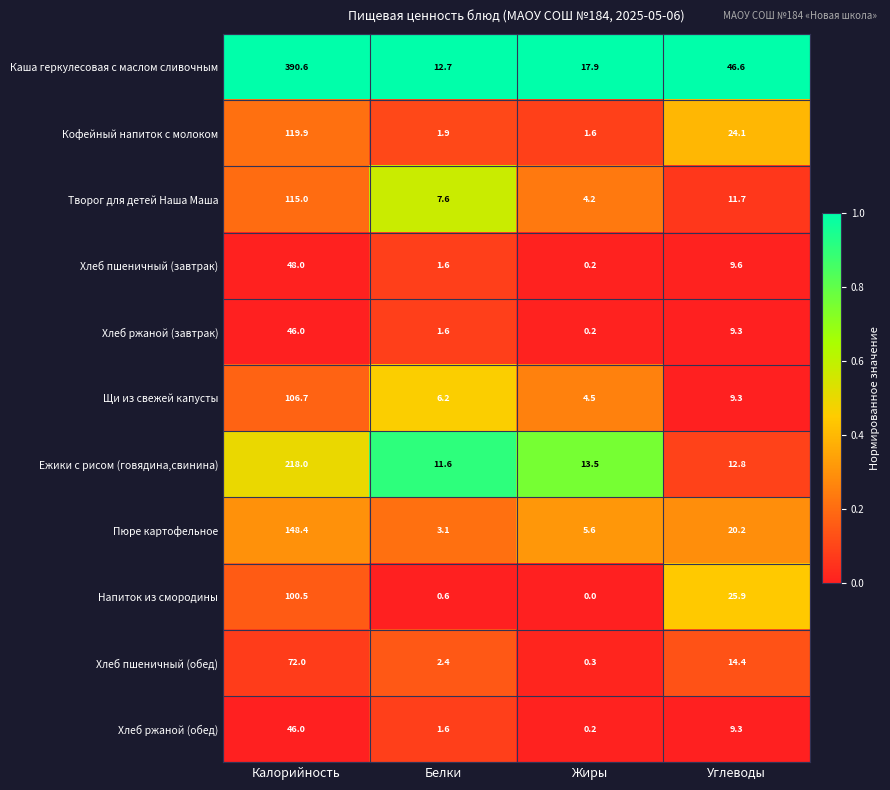

Where does the Хлеб пшеничный (обед) series first go above 14?

Калорийность